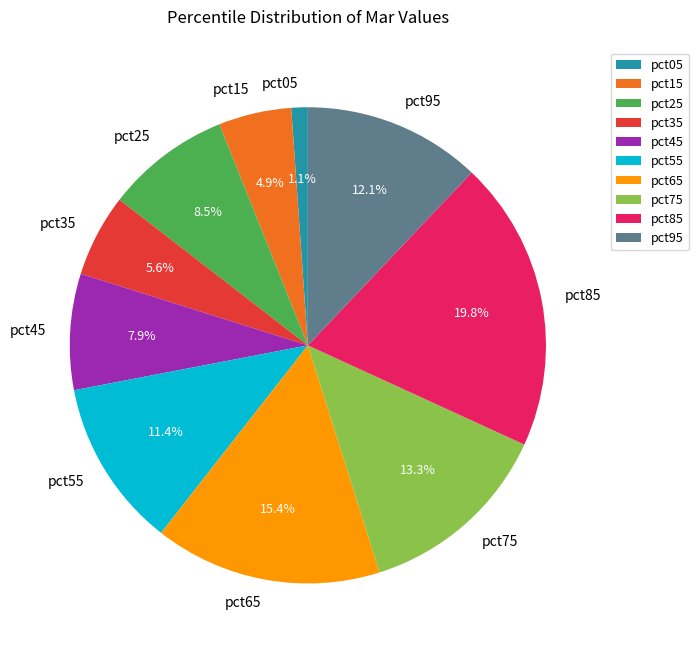

How many slices are in this pie chart?

10